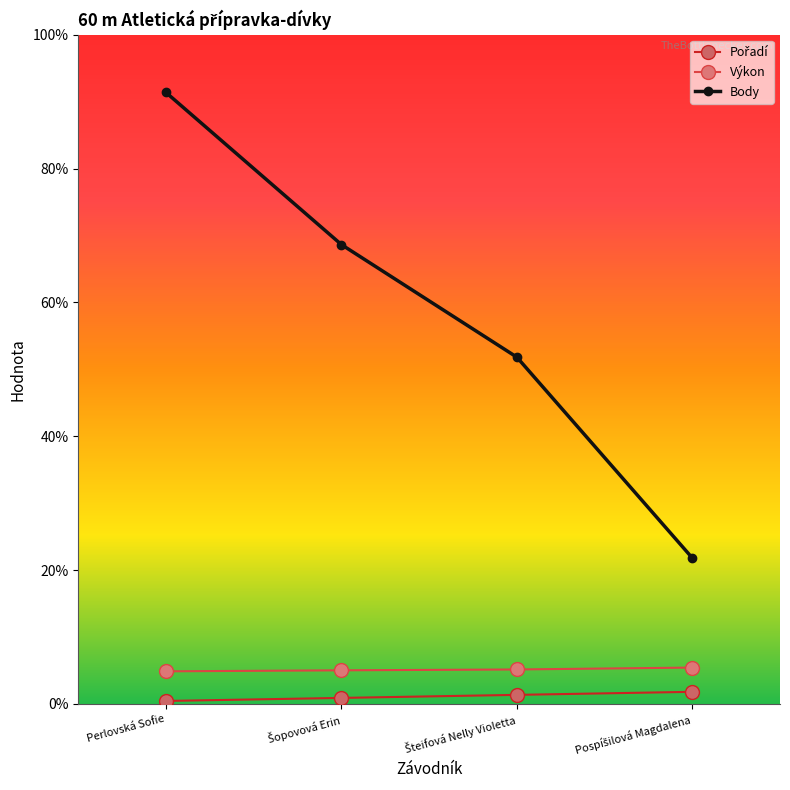

True or false: Pořadí and Výkon cross at least once.

False